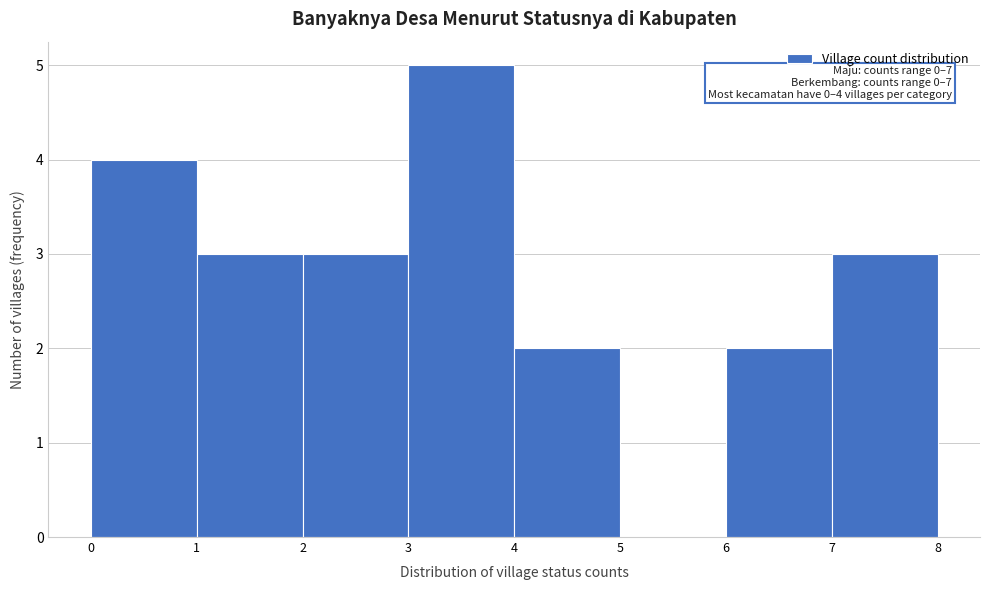

Which range on the x-axis has the tallest bar?

3 to 4